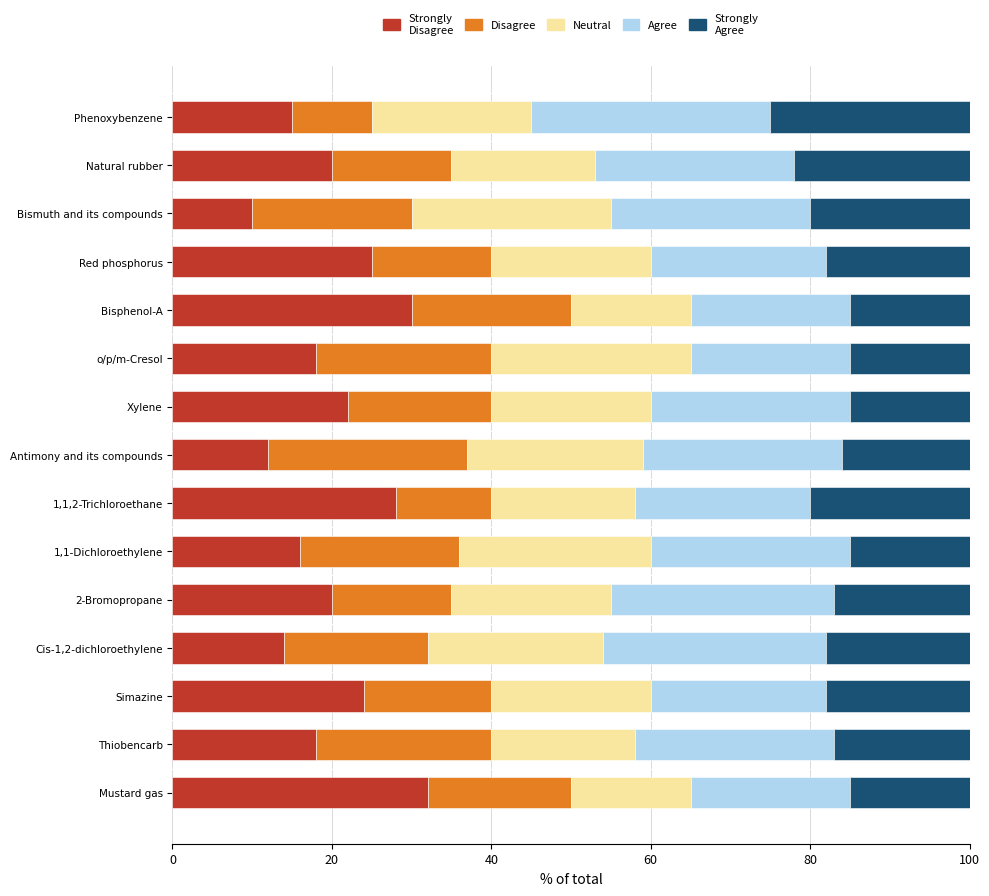

What is the total value across all series at Xylene?

100.0